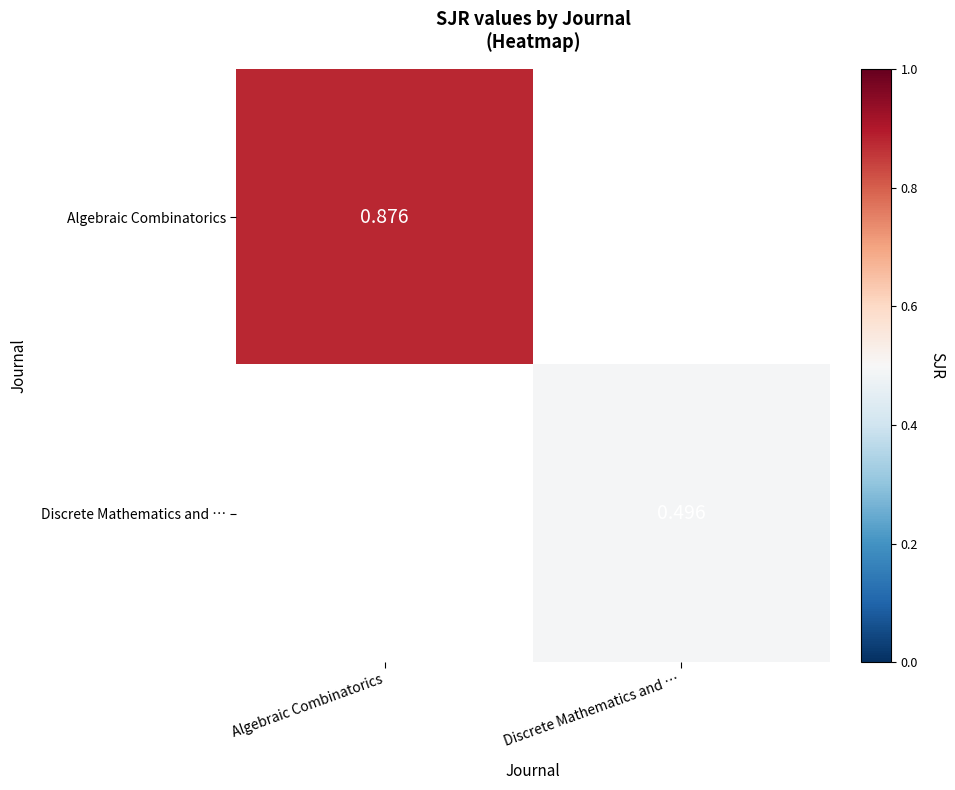

True or false: Algebraic Combinatorics has a value of 0.3 at Discrete Mathematics and ….

False